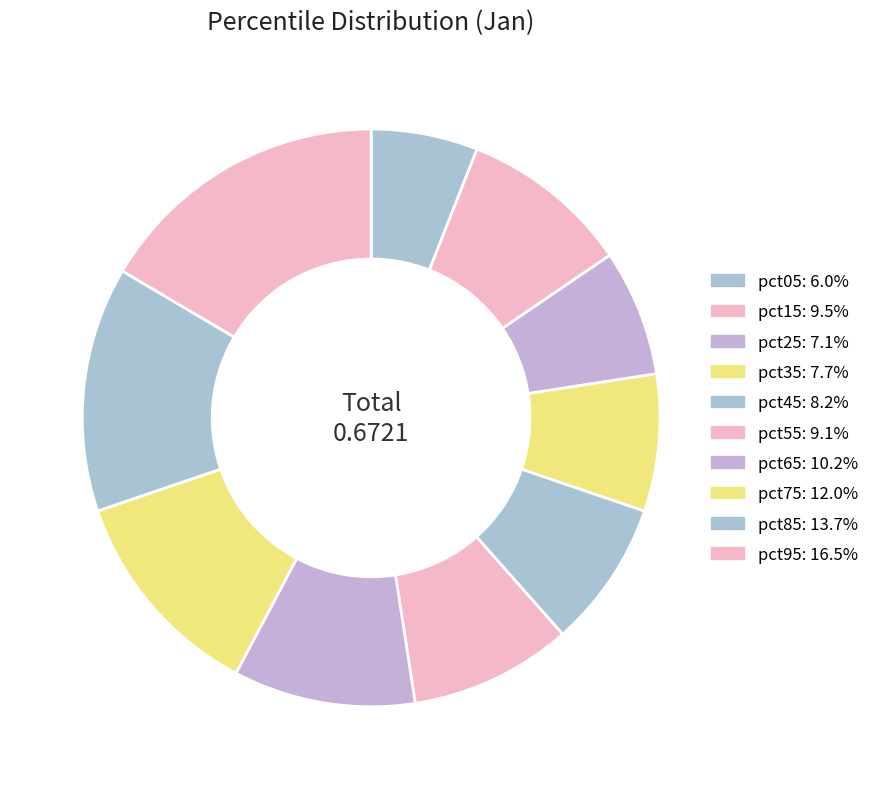

How many slices are in this pie chart?

10